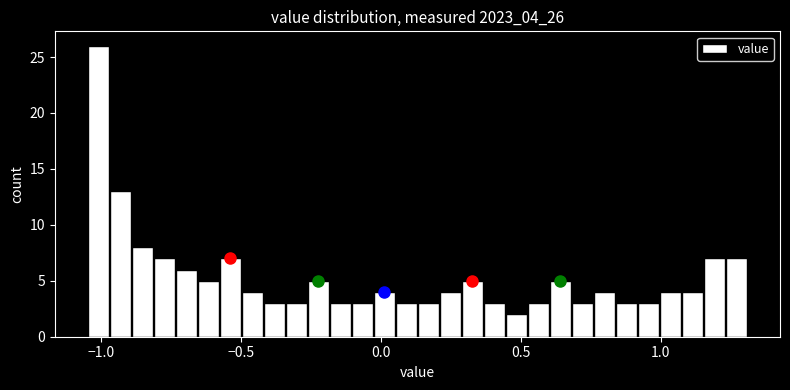

Around what value on the x-axis is the tallest bar? Give the approximate position of its centre, as read against the axis.

-1.00